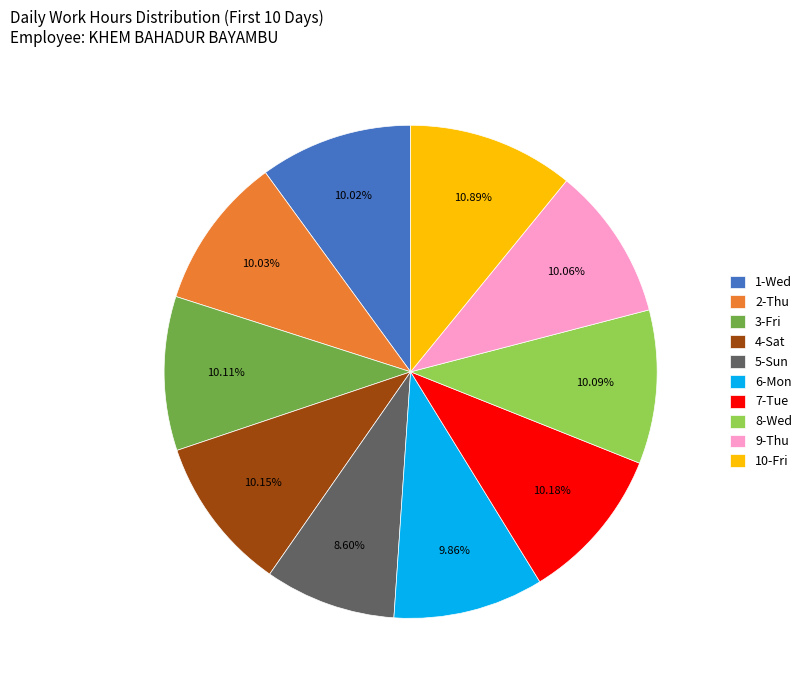

Does 1-Wed represent more than half of the total?

No